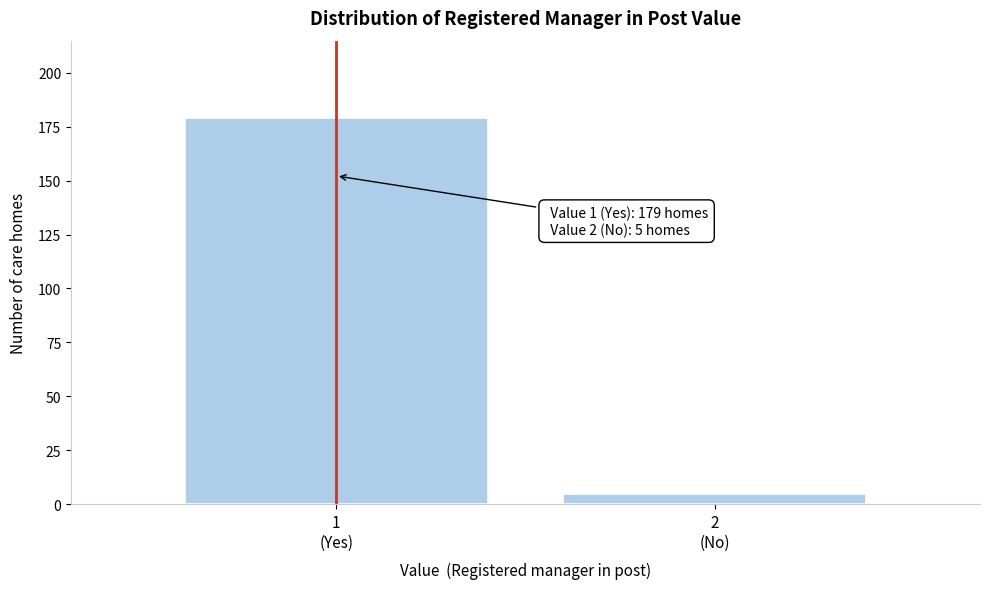

Reading right to left, list all the values displayed in this chart.

5	179